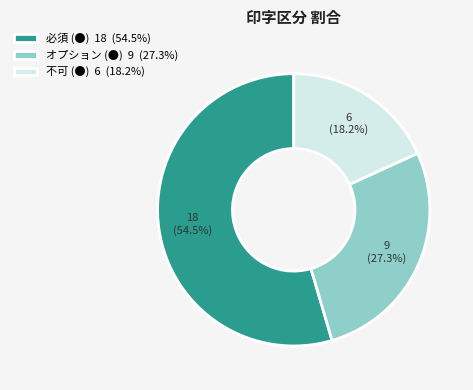

True or false: オプション (●) accounts for 38% of the total.

False